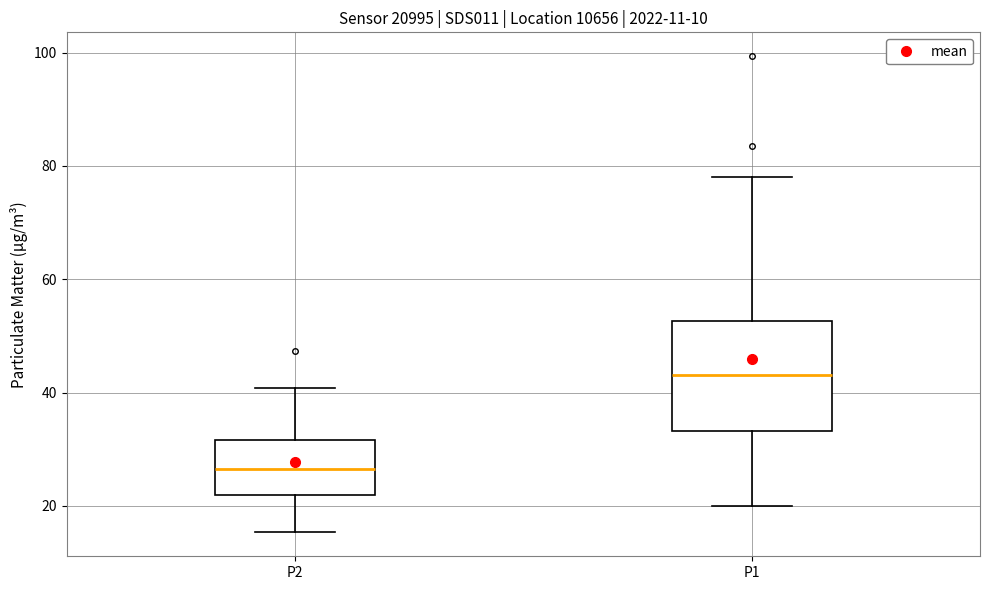

Which box is the tallest, from its lower edge to its upper edge?

P1